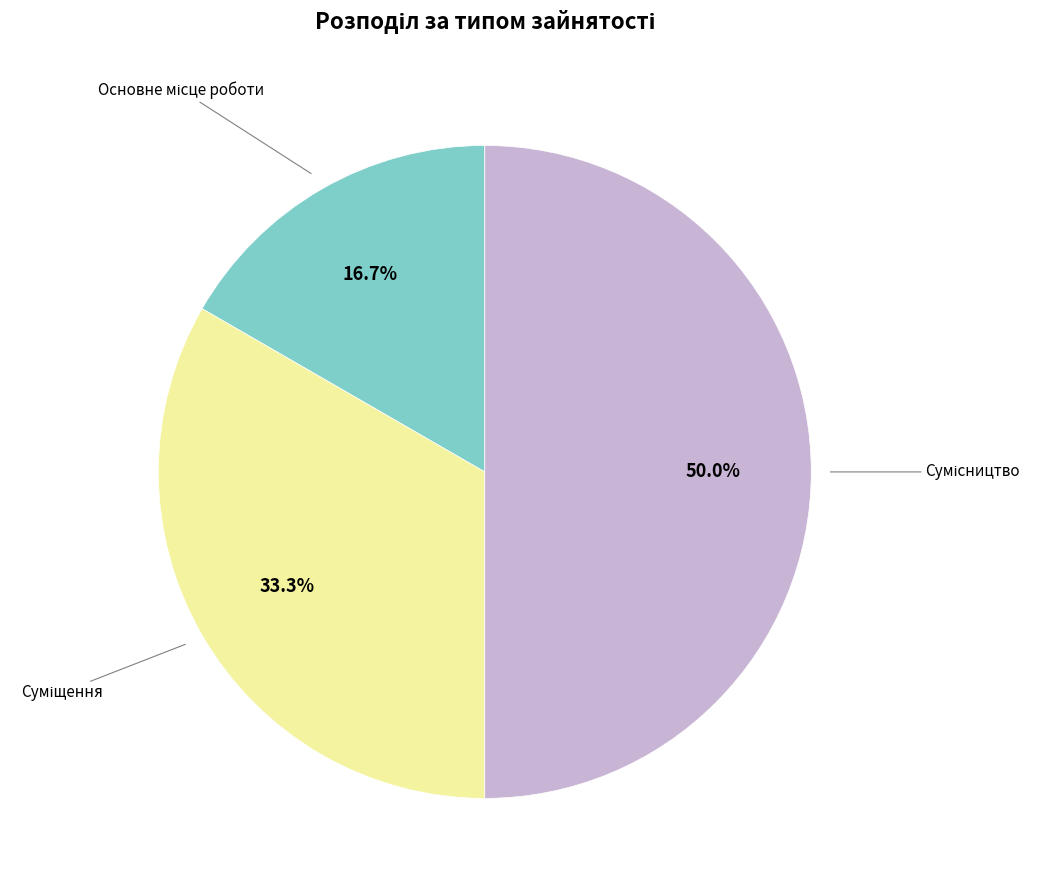

How many slices are in this pie chart?

3